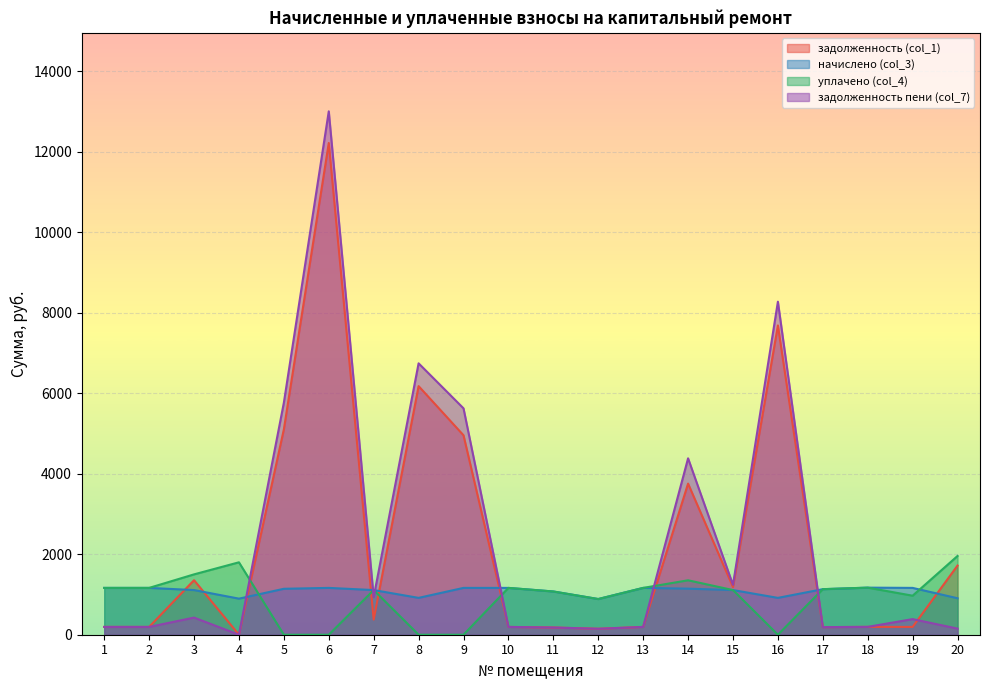

Which category has the highest value in the задолженность пени (col_7) series?

6